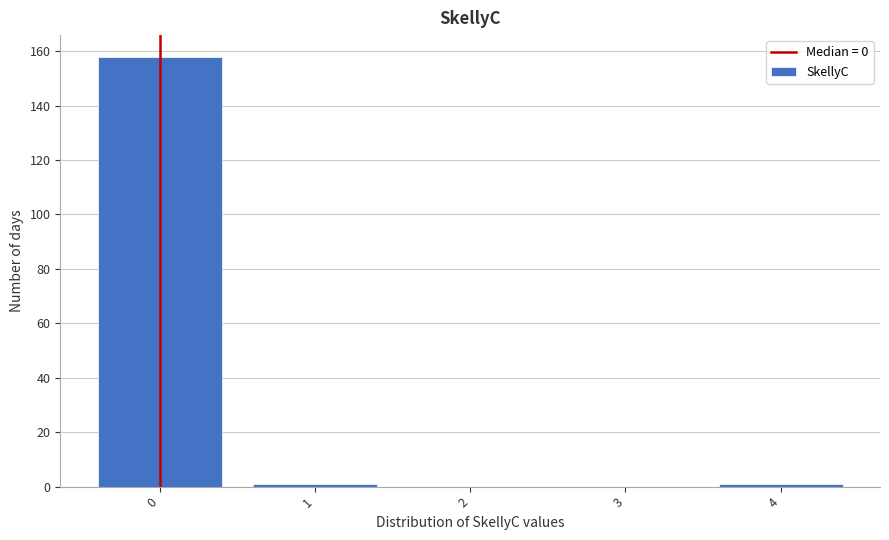

How tall is the bar that spans -0.5 to 0.5 on the x-axis? The values are not printed on the chart, so give them approximately, as read against the axis.

158